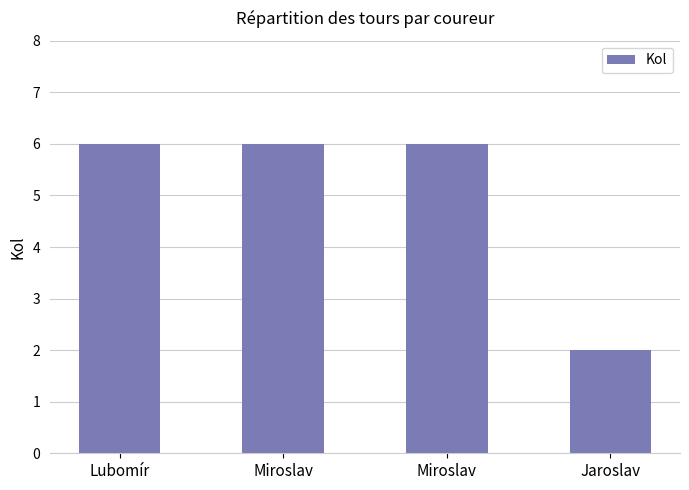

Reading left to right, what are all the values shown in this chart?

Lubomír=6	Miroslav=6	Miroslav=6	Jaroslav=2